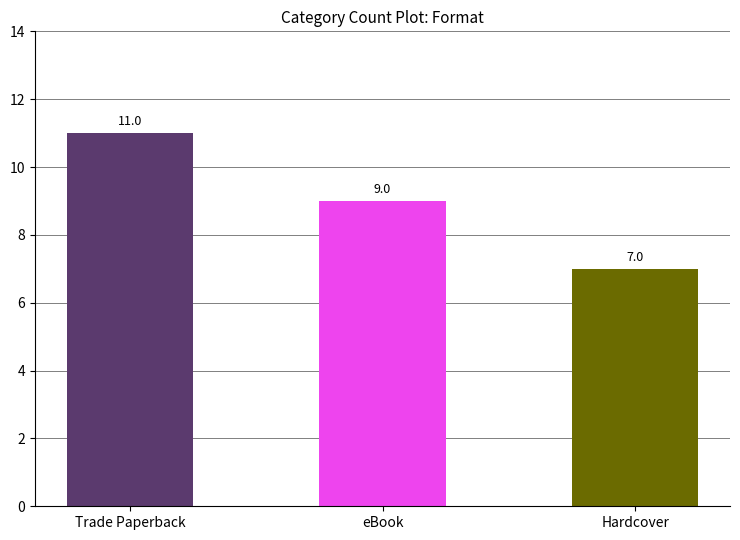

What is the value of the 1st bar from the left?

11